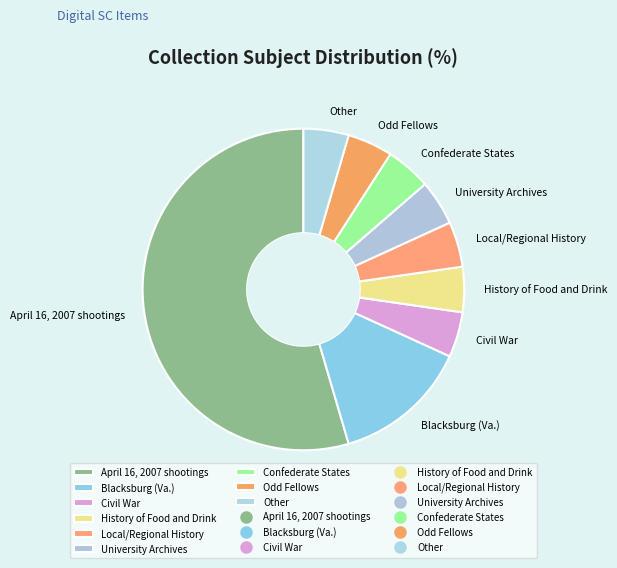

Is the sum of April 16, 2007 shootings and Confederate States greater than half?

Yes